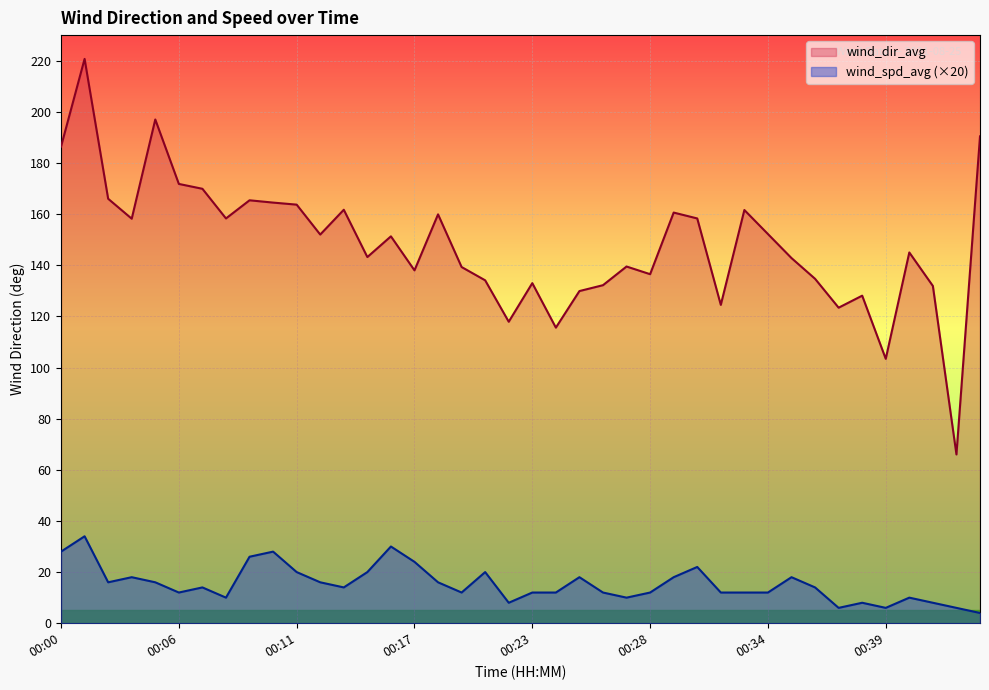

How many distinct data groups are displayed?

2